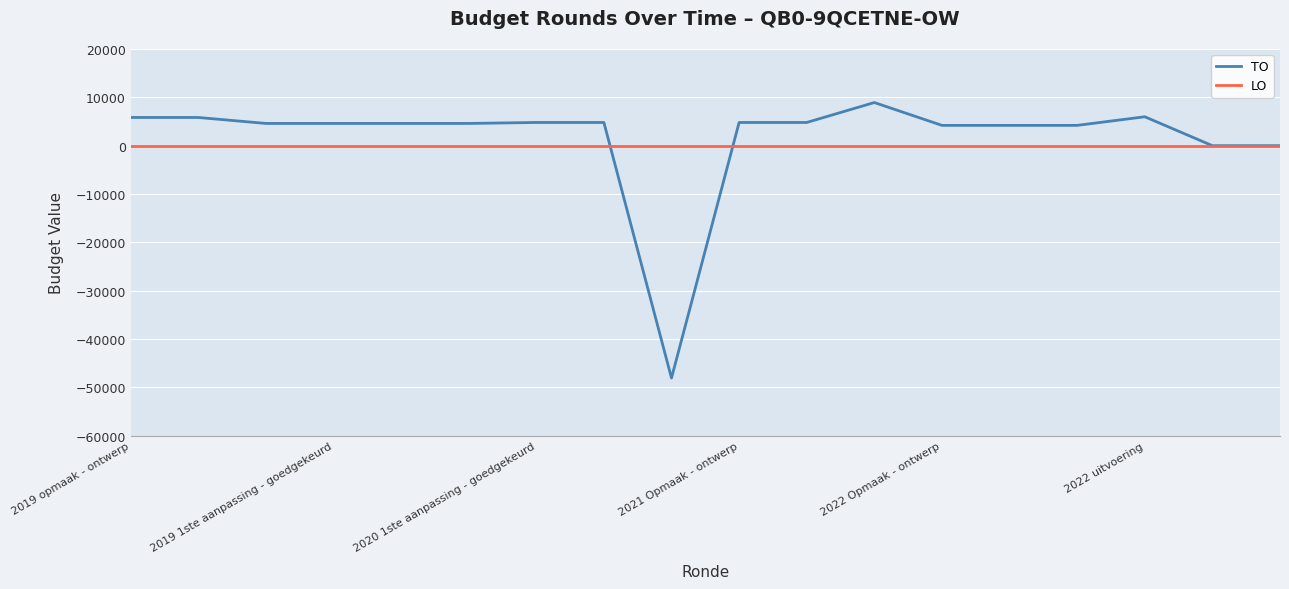

What is the lowest value of the TO series?

-48074